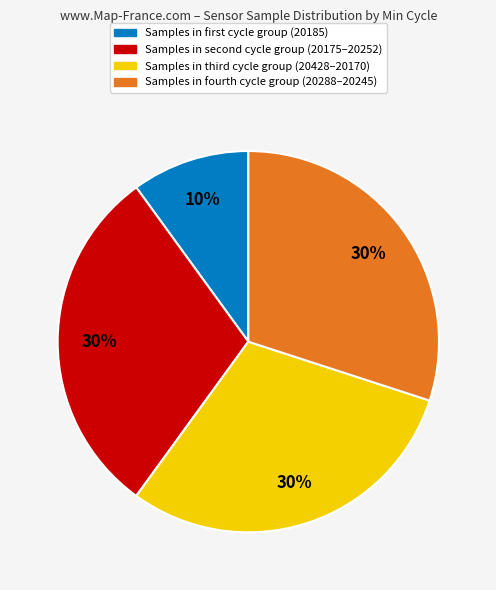

Is there a majority slice in this chart?

No